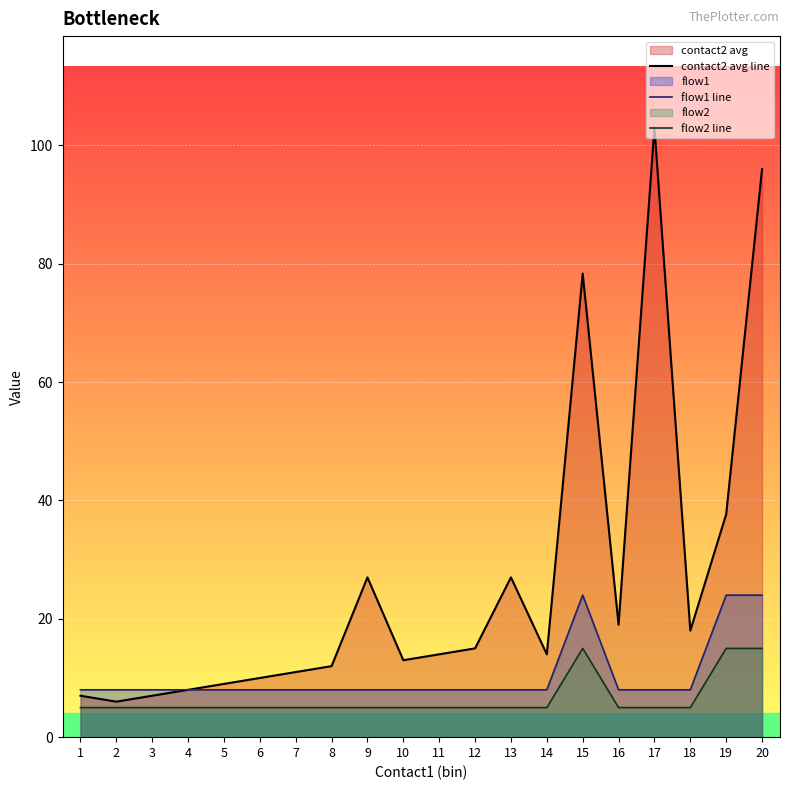

What is the spread (max minus min) of values at 8?

7.0